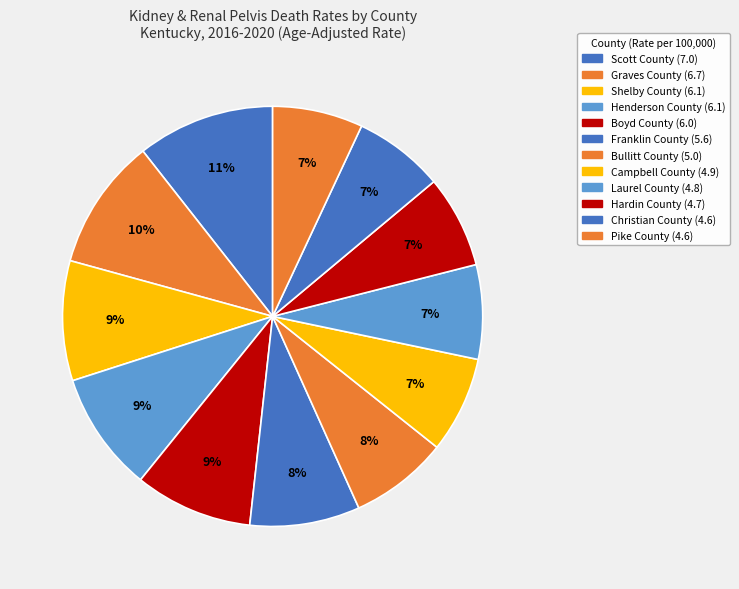

To the nearest percent, what is the difference between the Henderson County and Graves County slice percentages?

1%